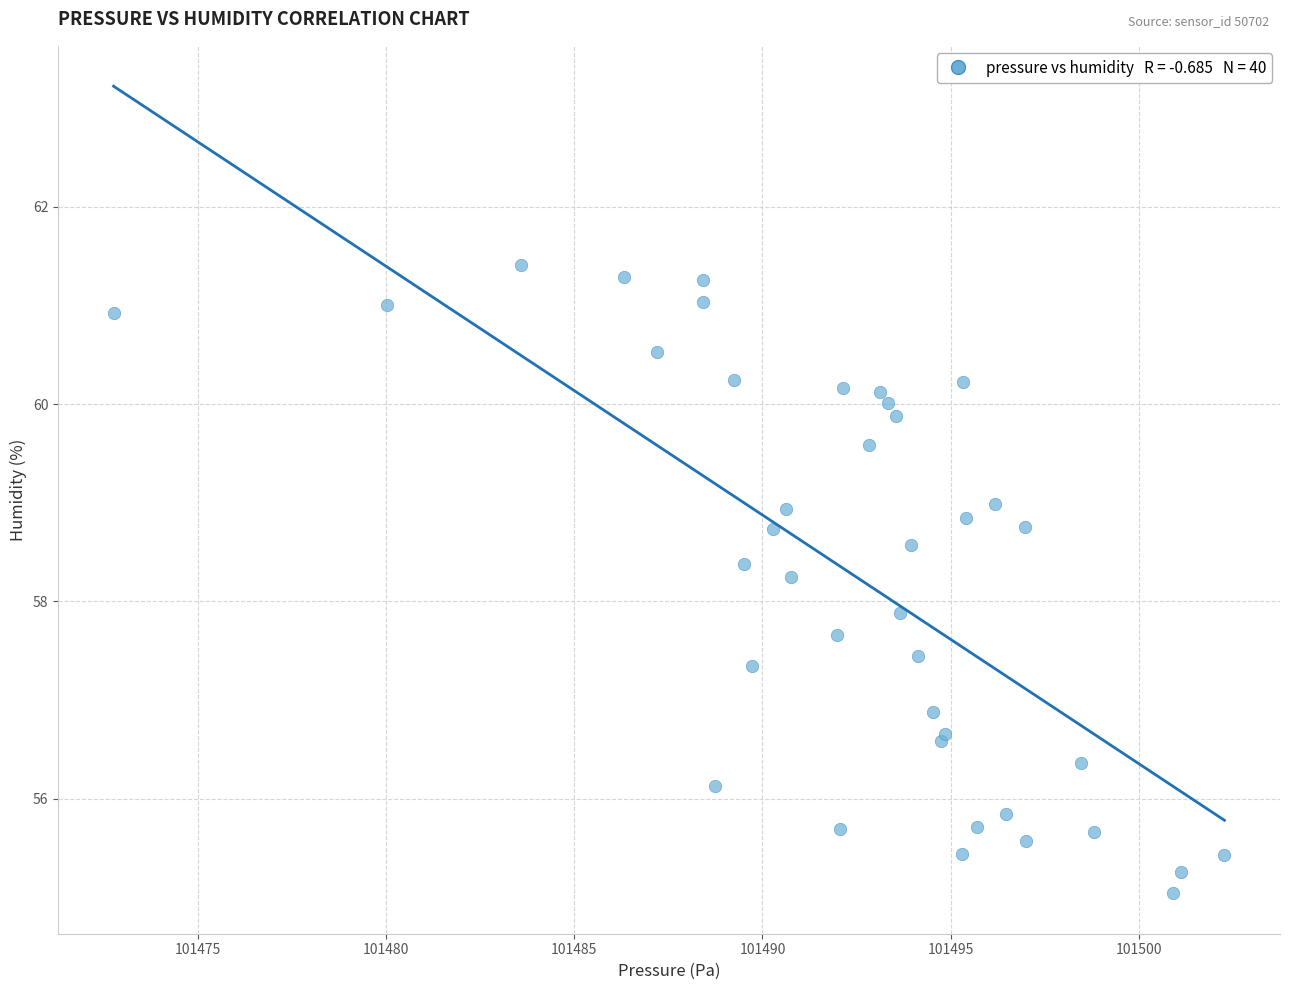

What Y value in the scatter plot is closest to 58?

57.9